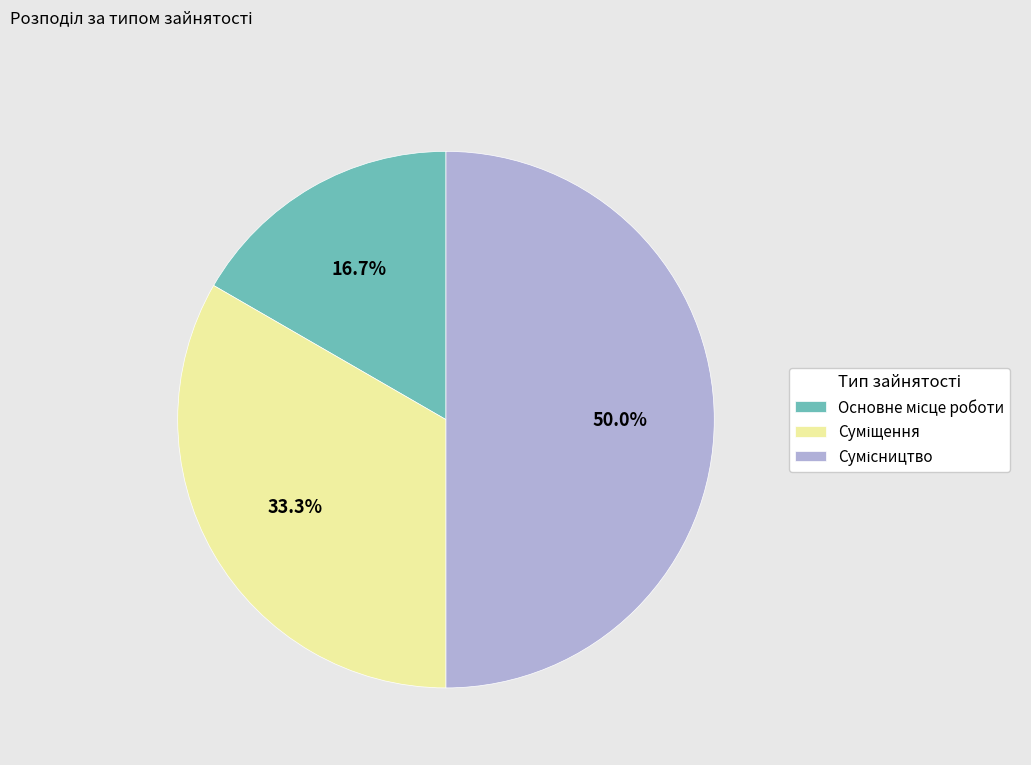

How many slices are in this pie chart?

3